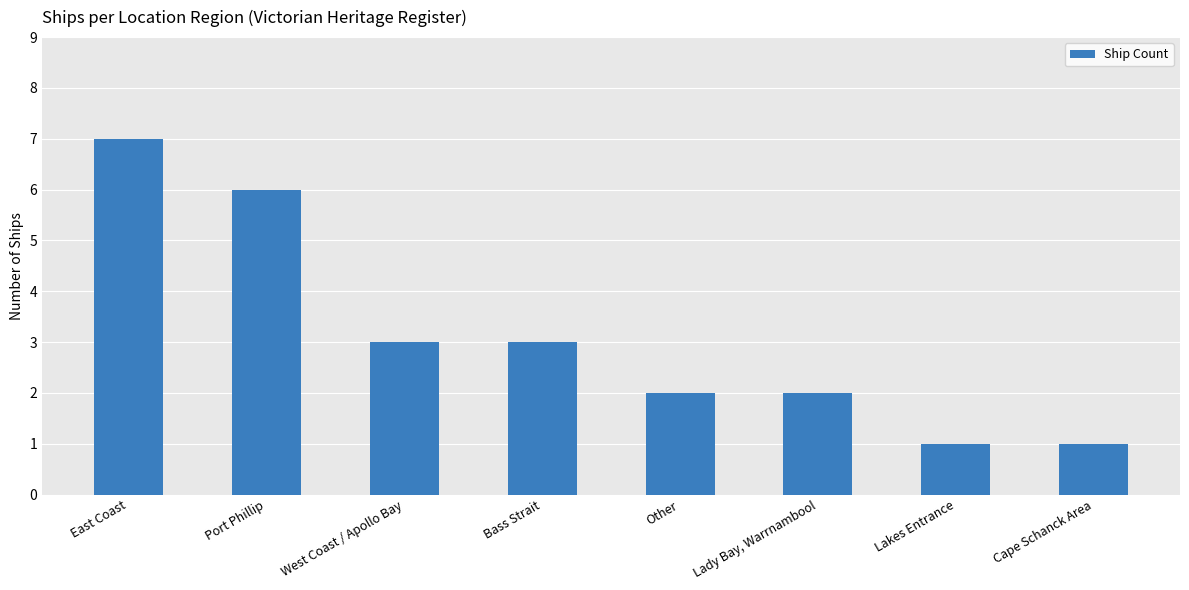

True or false: the data shows 1 at Cape Schanck Area.

True